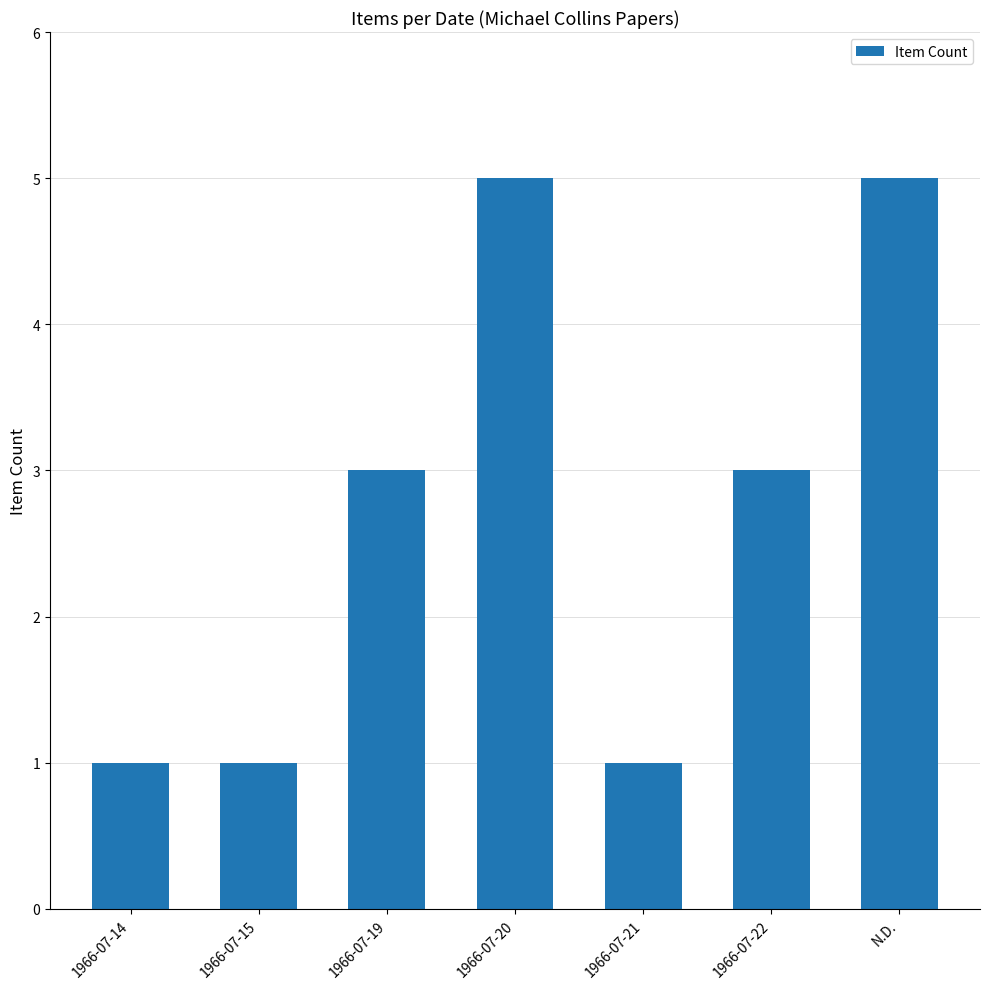

Reading left to right, transcribe all the data shown in this chart.

1966-07-14=1	1966-07-15=1	1966-07-19=3	1966-07-20=5	1966-07-21=1	1966-07-22=3	N.D.=5